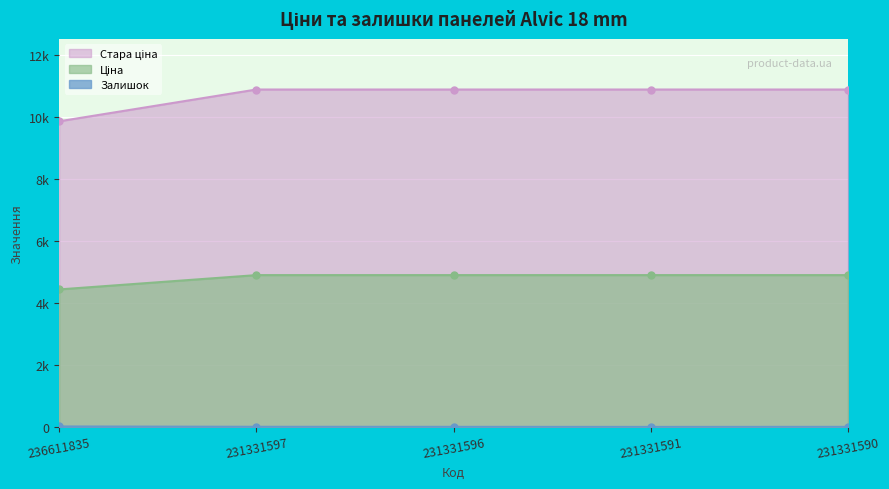

Which has a higher value, 231331597 or 231331591?

231331597